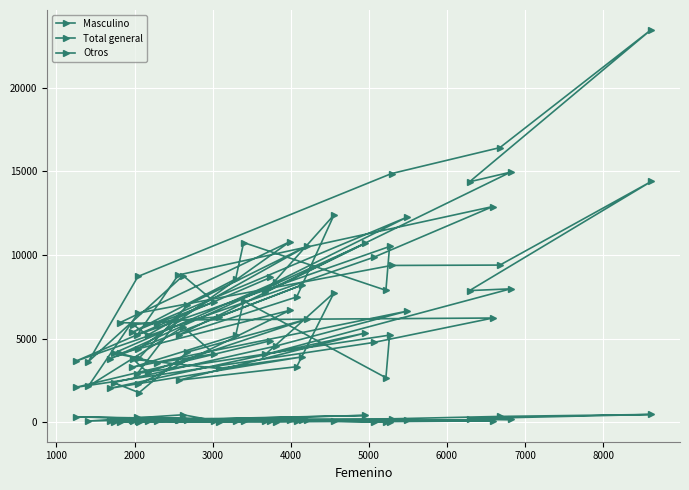

How many values in the Otros series are below 96?

20